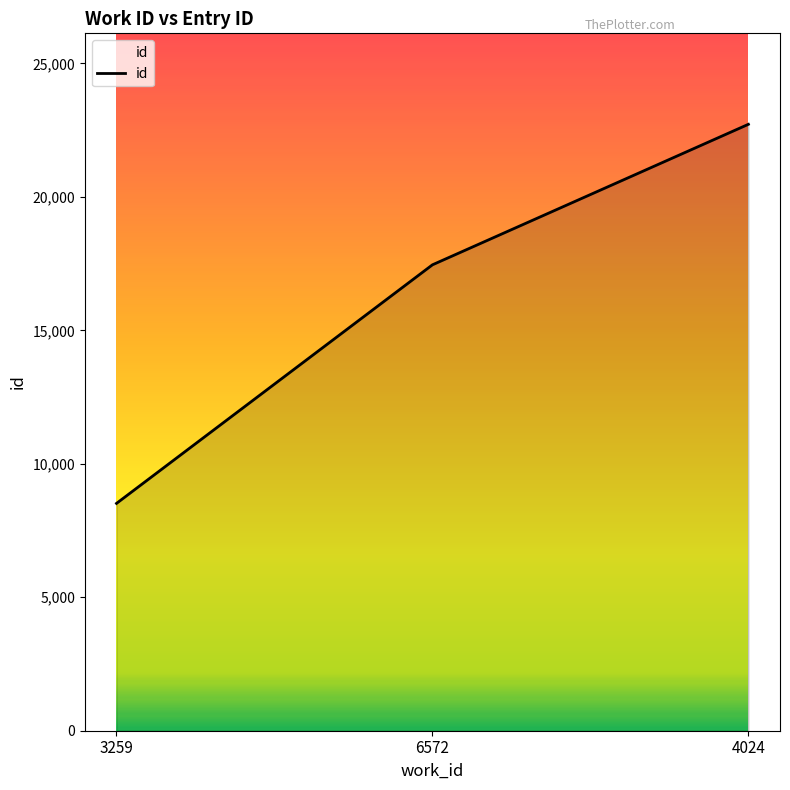

The value at 4024 is 22720. True or false?

True